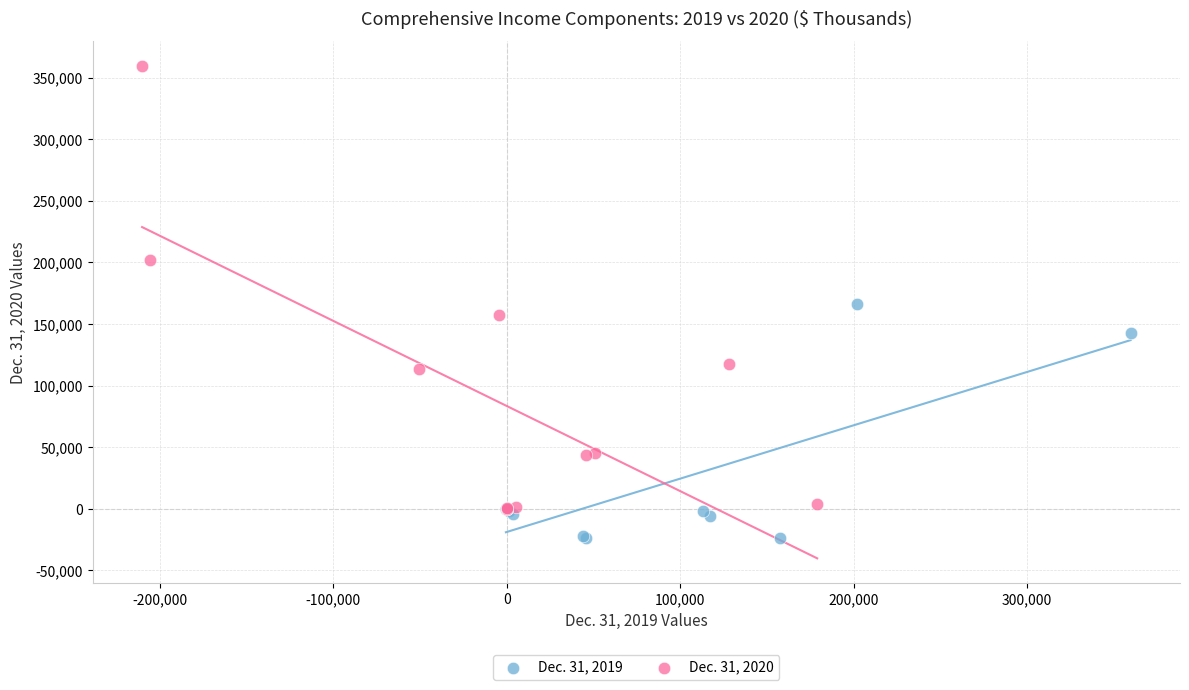

Which series reaches the minimum Y coordinate?

Dec. 31, 2019